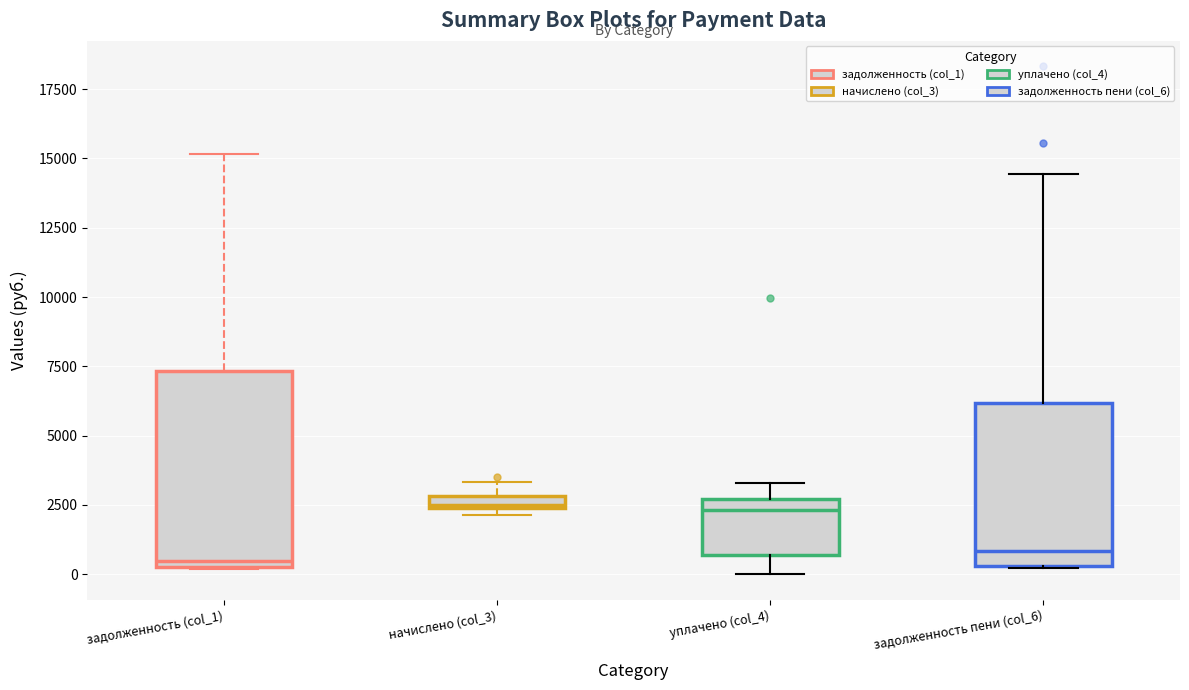

Where is the upper edge of the box for задолженность (col_1) on the y-axis? The values are not printed on the chart, so give them approximately, as read against the axis.

7500